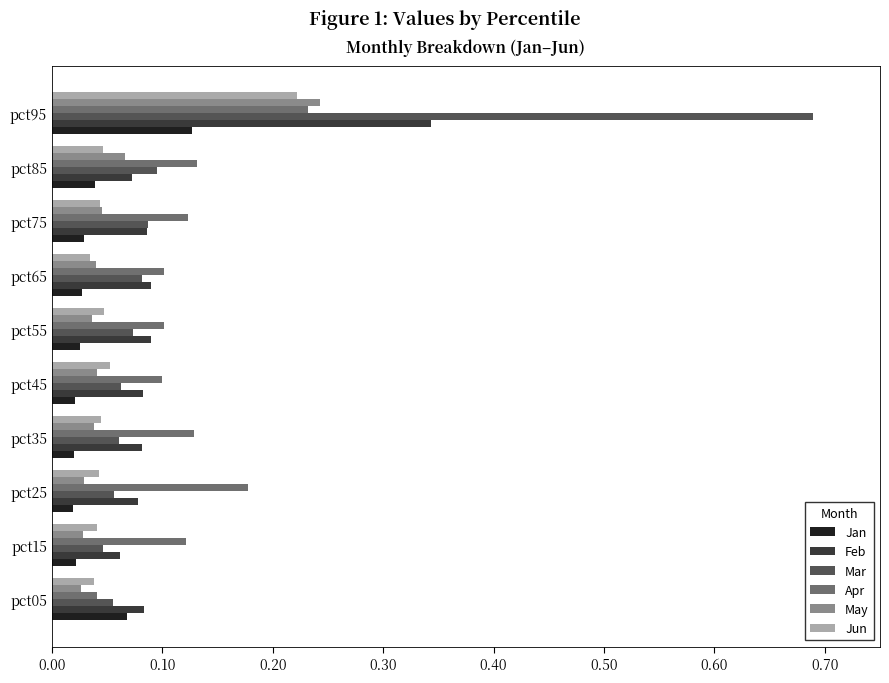

Is the value of May at pct45 greater than the value of Mar at pct45?

No